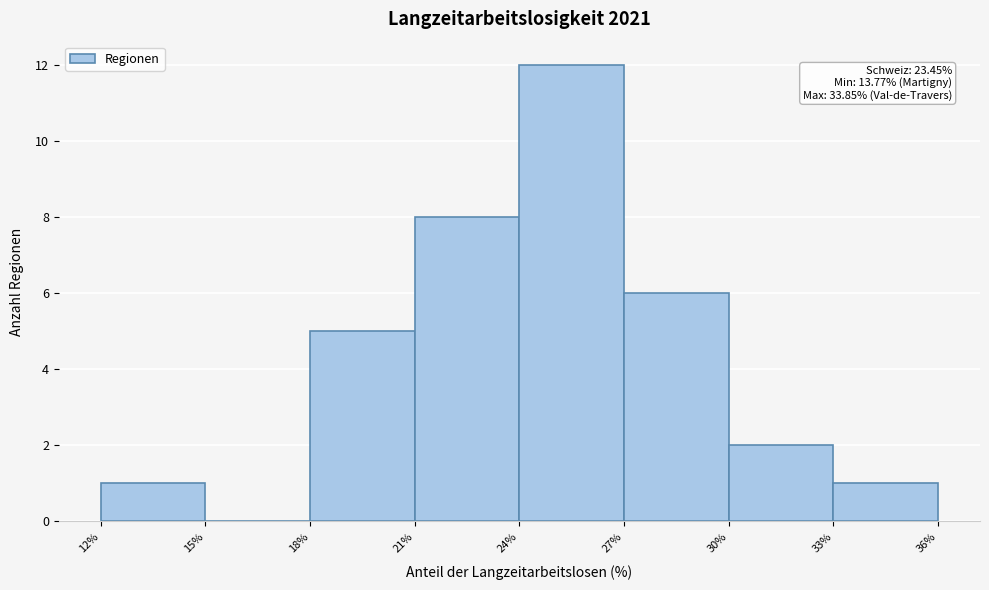

Over which range of the x-axis is the bar tallest?

24% to 27%